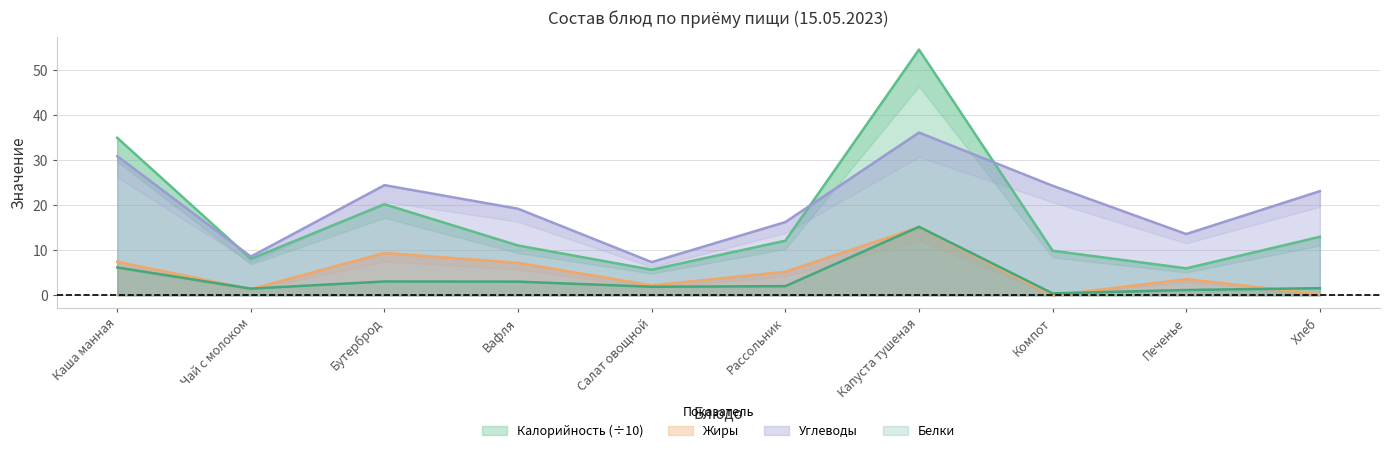

True or false: Калорийность and Белки intersect in this chart.

False